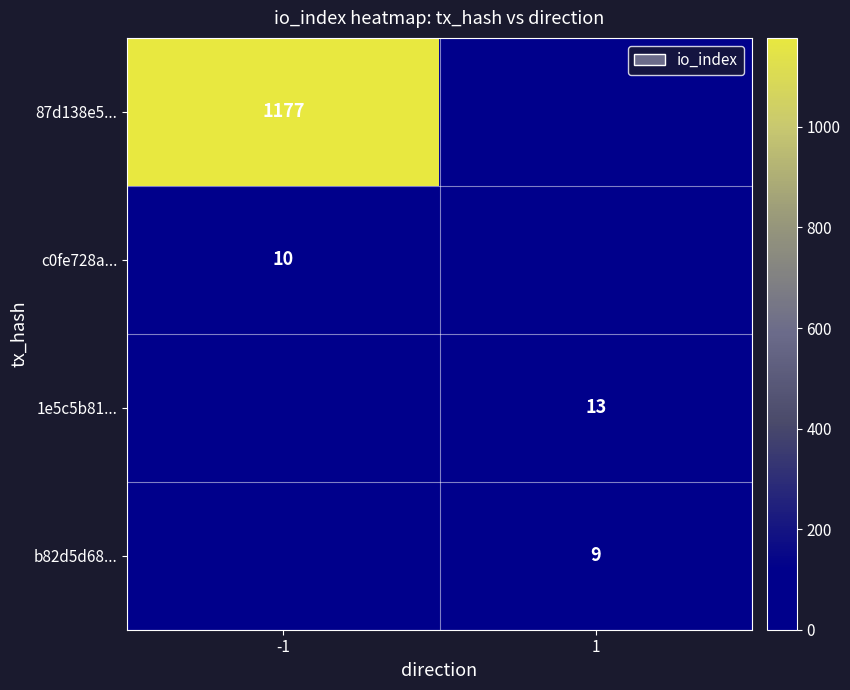

Is it true that 87d138e5... equals 1628 at -1?

False